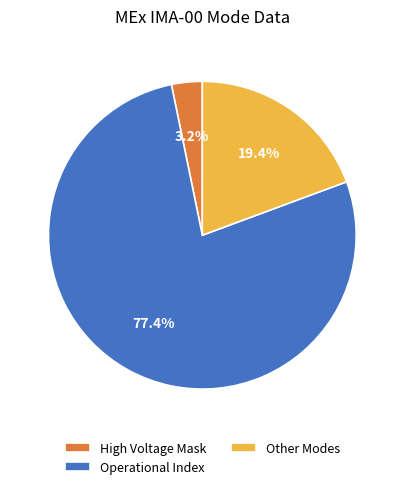

Combined, do High Voltage Mask and Operational Index account for over 50%?

Yes